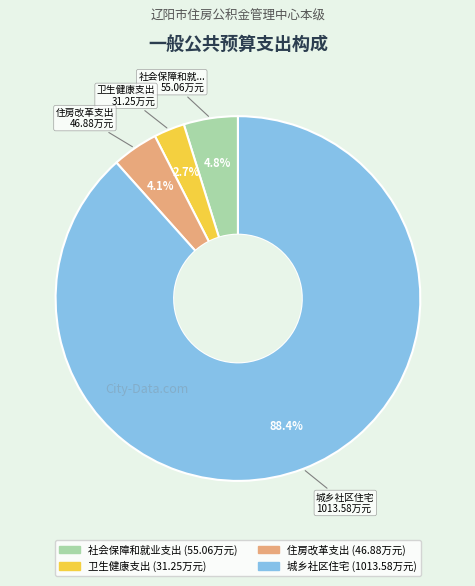

Which category accounts for the majority?

城乡社区住宅